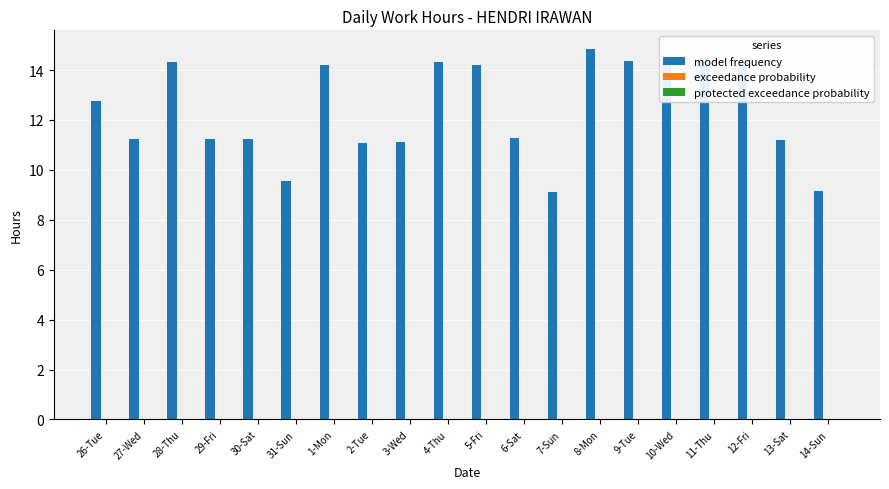

What is the label of the 8th bar from the right?

7-Sun